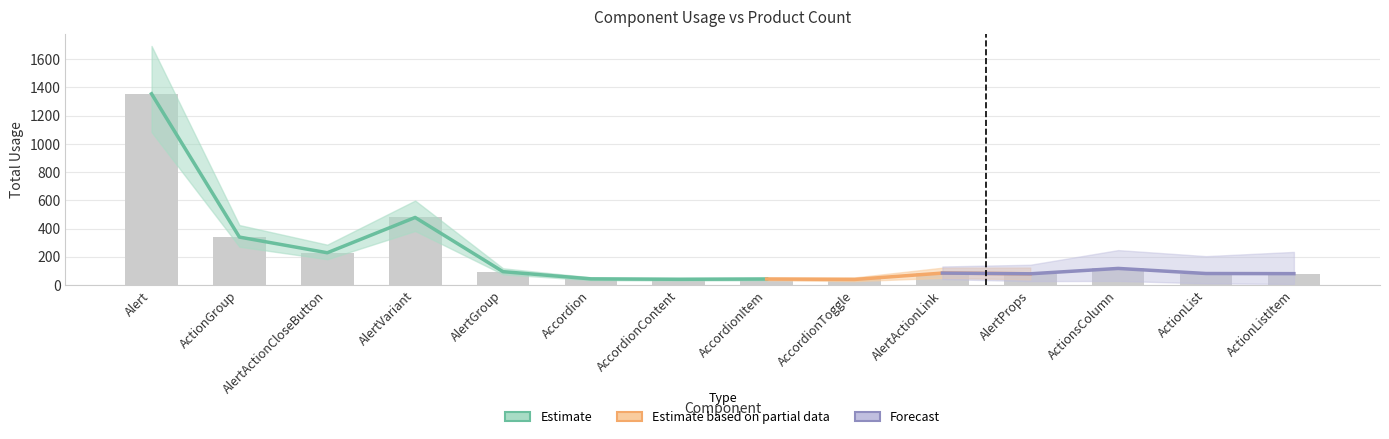

What is the difference between the second highest and second lowest values?

438